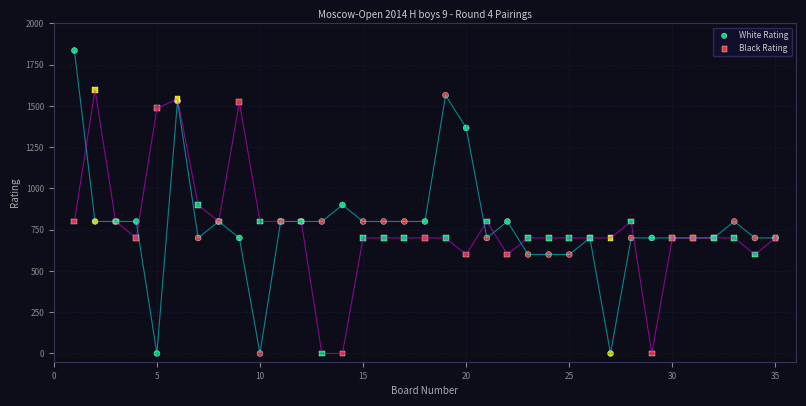

What is the X range (max minus min) for the scatter plot?

34